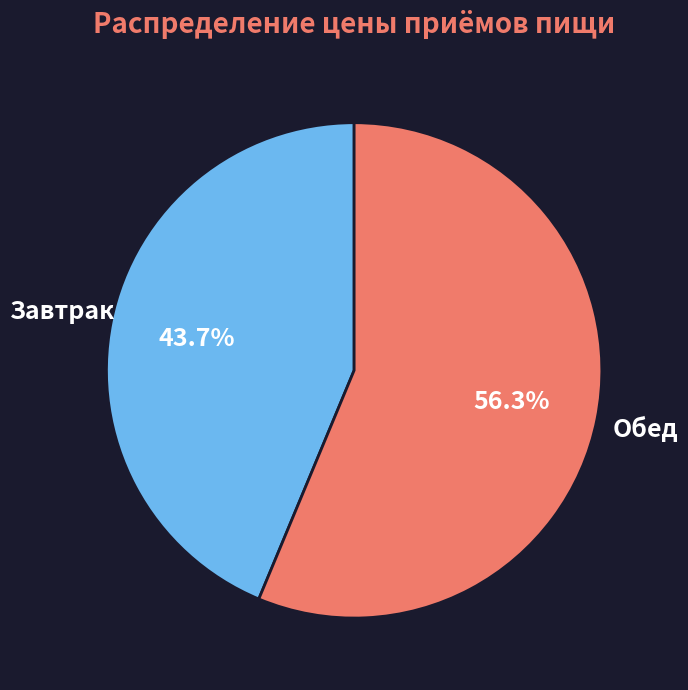

What is the largest slice in the pie chart?

Обед